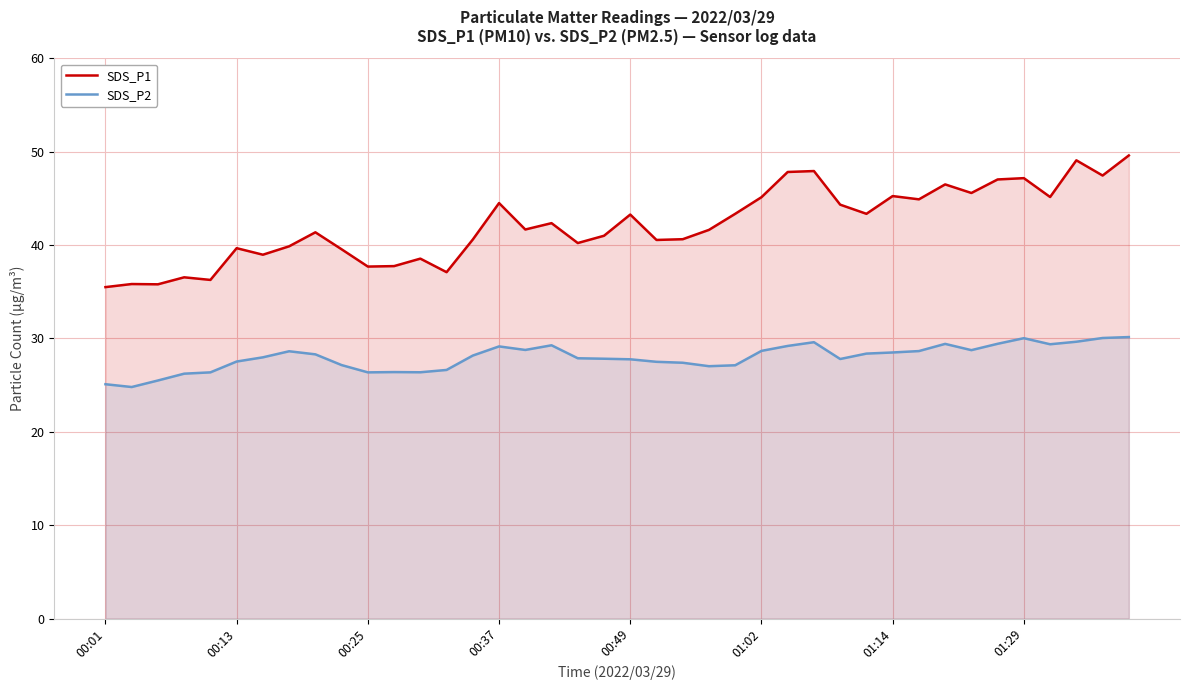

What is the average value of the SDS_P2 series?

28.0